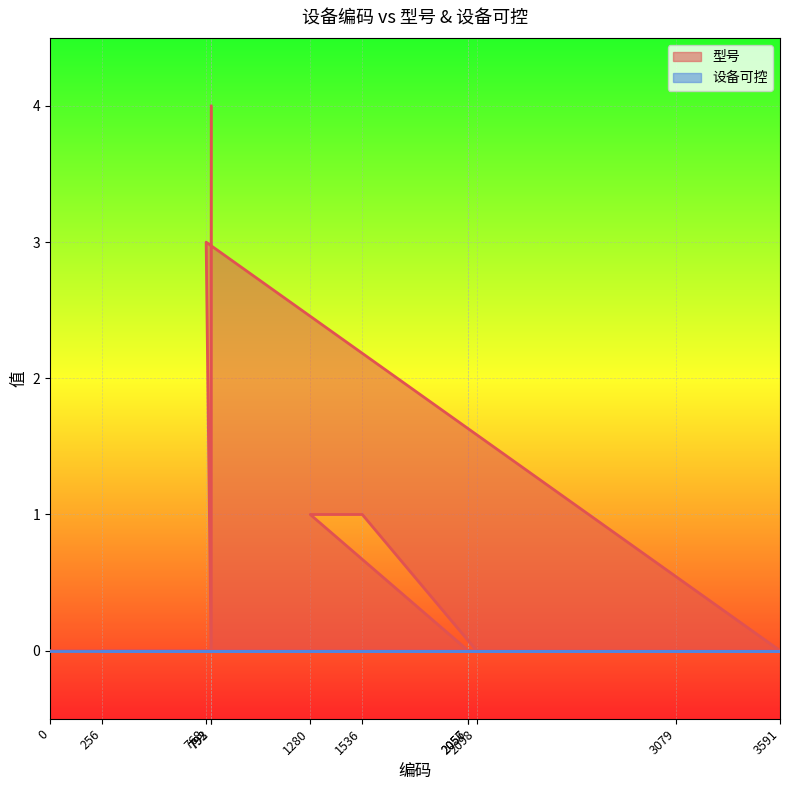

What is the value of the 12th point from the left?

4